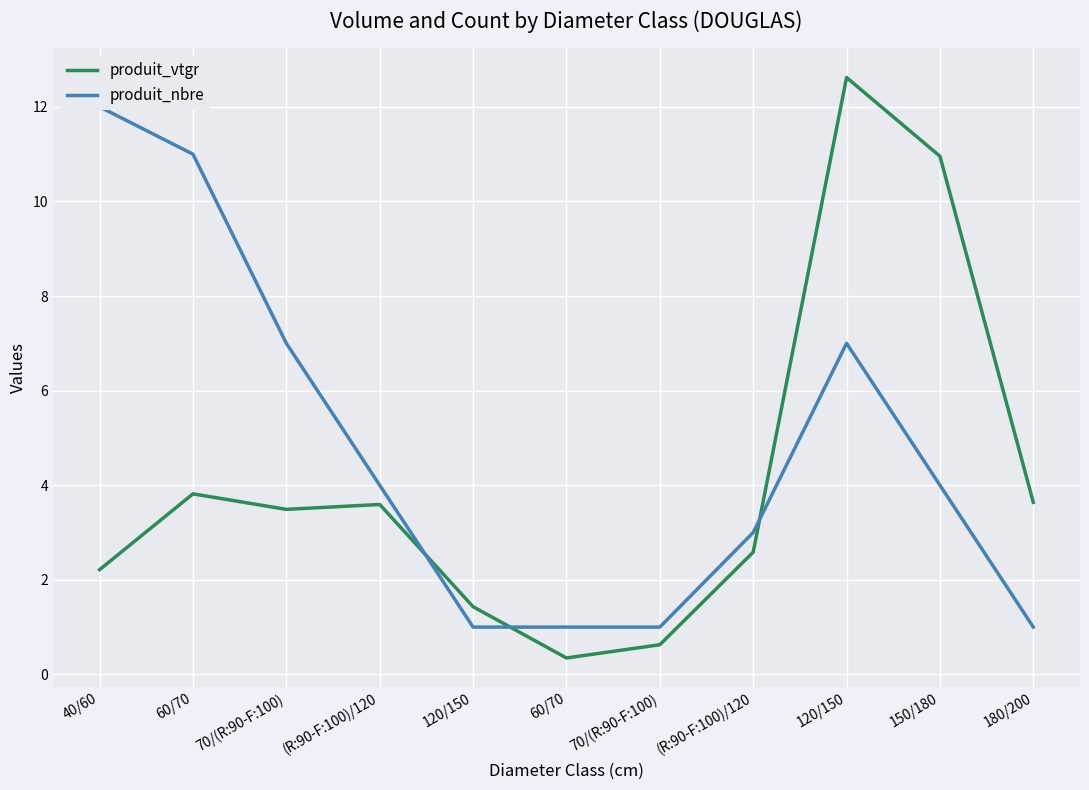

Between which two adjacent categories do produit_nbre and produit_vtgr first intersect?

(R:90-F:100)/120 and 120/150